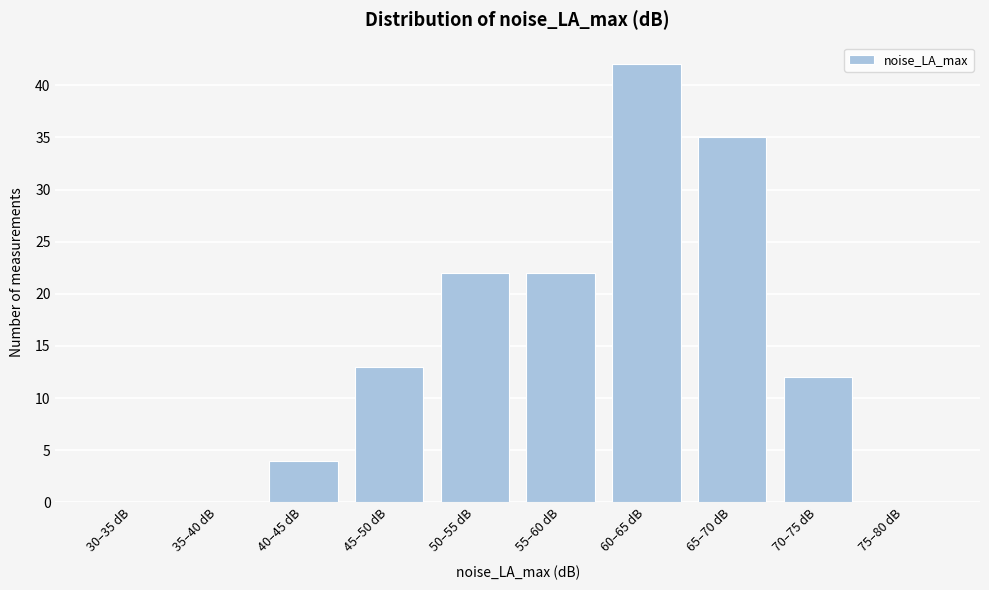

Reading left to right, list all the values displayed in this chart.

30–35 dB=0	35–40 dB=0	40–45 dB=4	45–50 dB=13	50–55 dB=22	55–60 dB=22	60–65 dB=42	65–70 dB=35	70–75 dB=12	75–80 dB=0